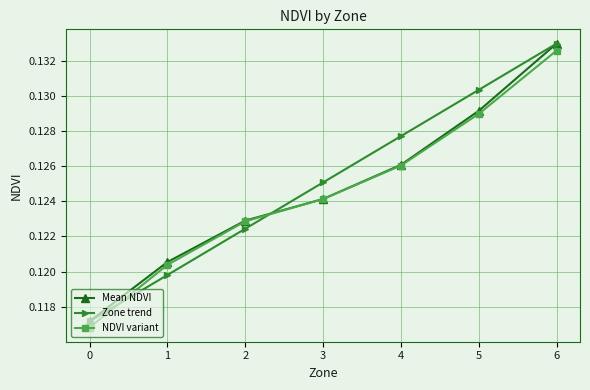

What are all the series names shown in the legend?

Mean NDVI, Zone trend, NDVI variant